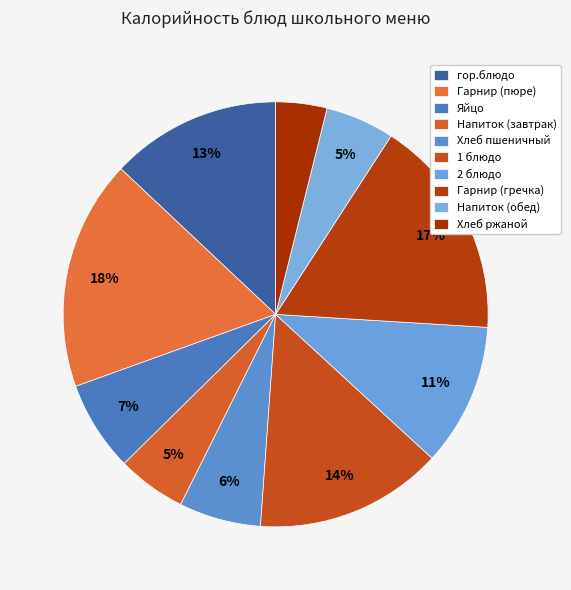

How many segments does this pie chart have?

10